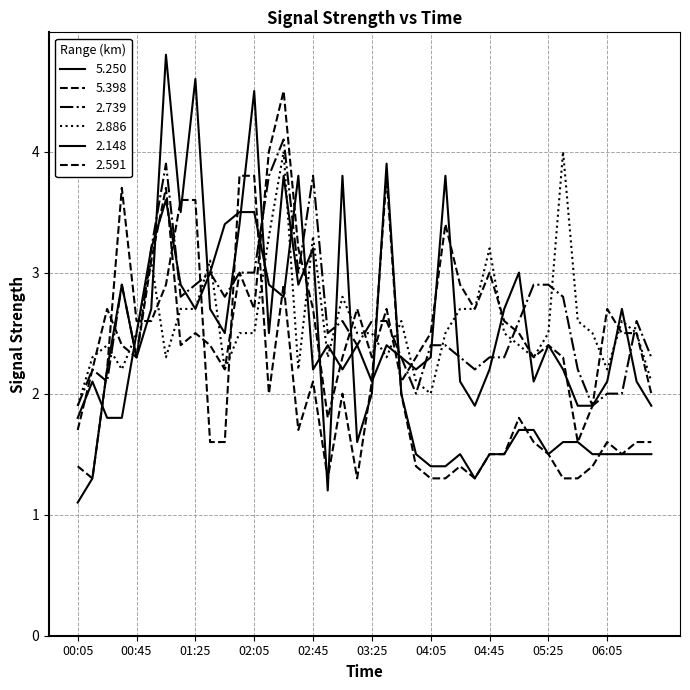

How many lines are shown in the chart?

6